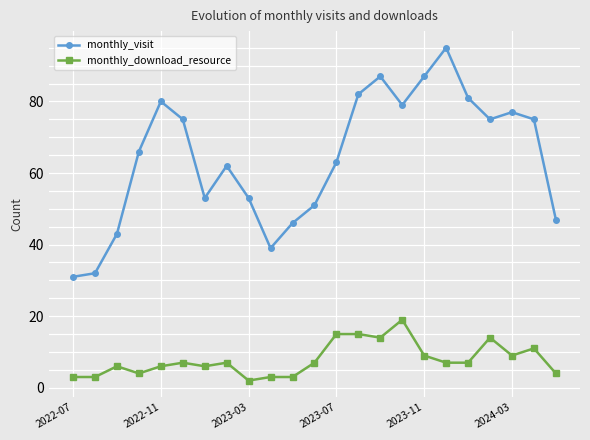

True or false: monthly_download_resource has more than 1 interior local peaks.

True